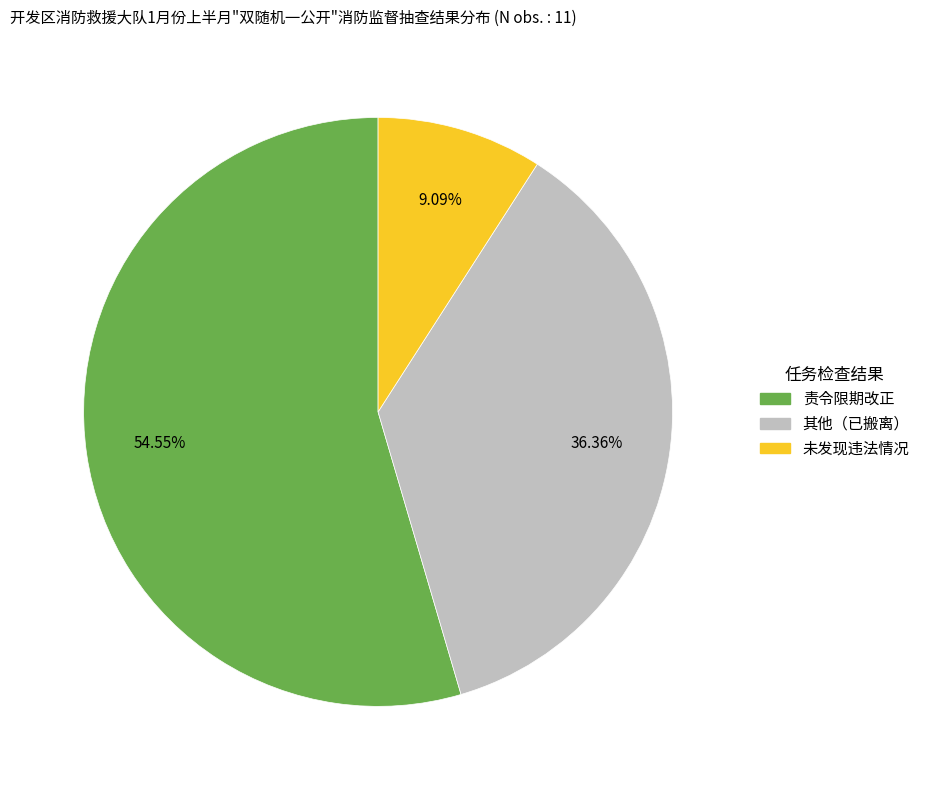

The 其他（已搬离） slice represents 30% of the pie. True or false?

False